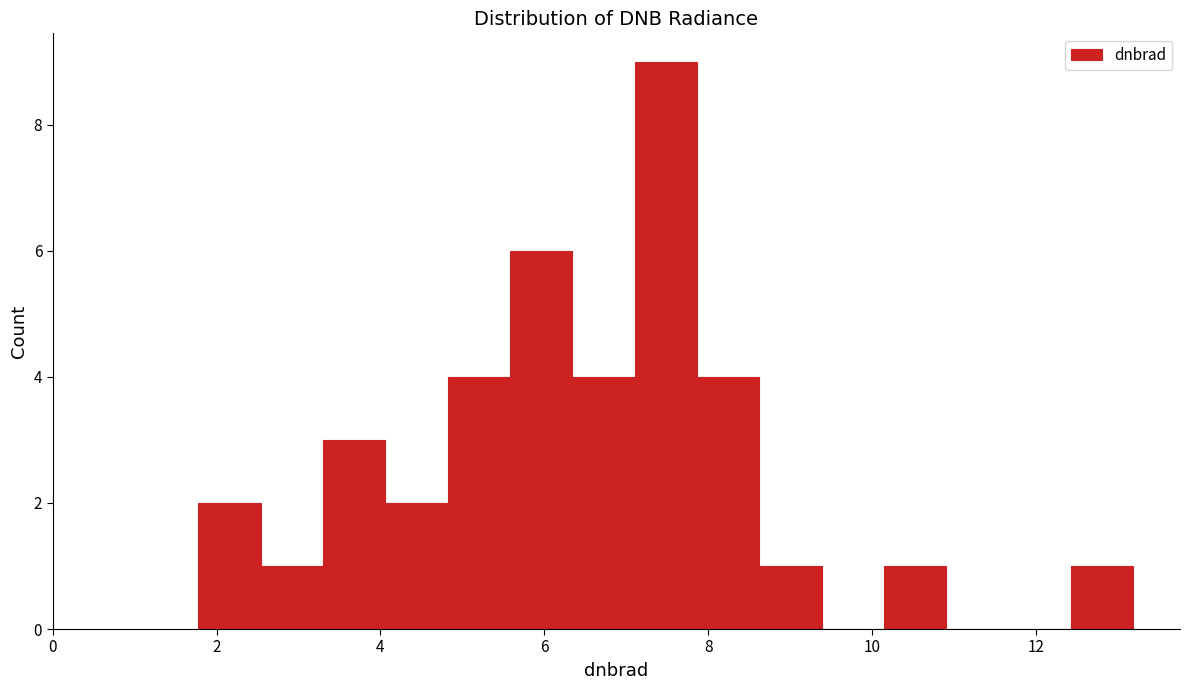

Read against the x-axis, roughly where is the centre of the tallest bar?

7.4